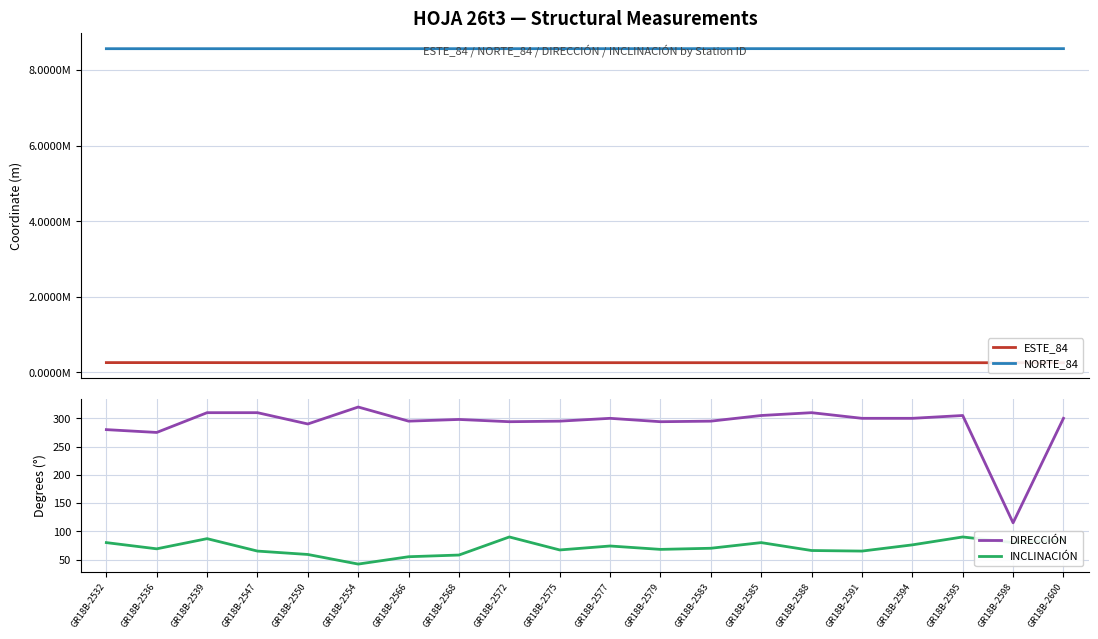

Between GR18B-2532 and GR18B-2595, which series saw the biggest shift?

ESTE_84